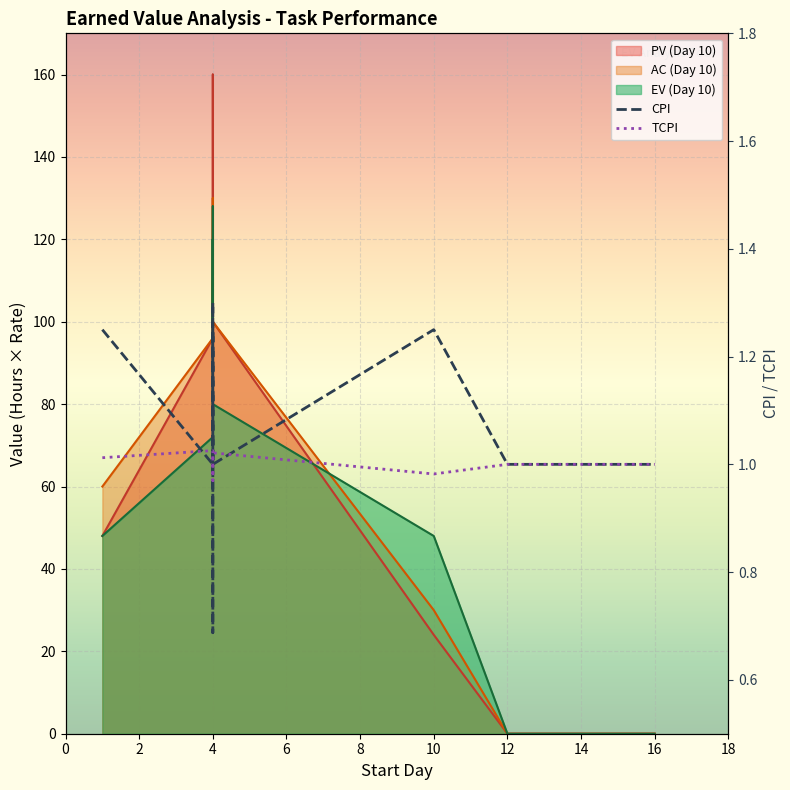

True or false: TCPI and CPI intersect in this chart.

True